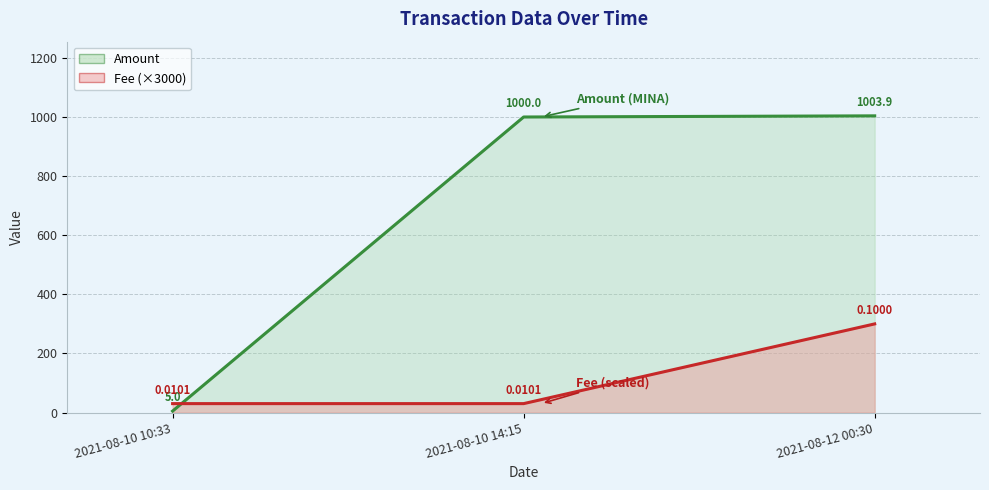

Which series has the largest range (max minus min)?

Amount